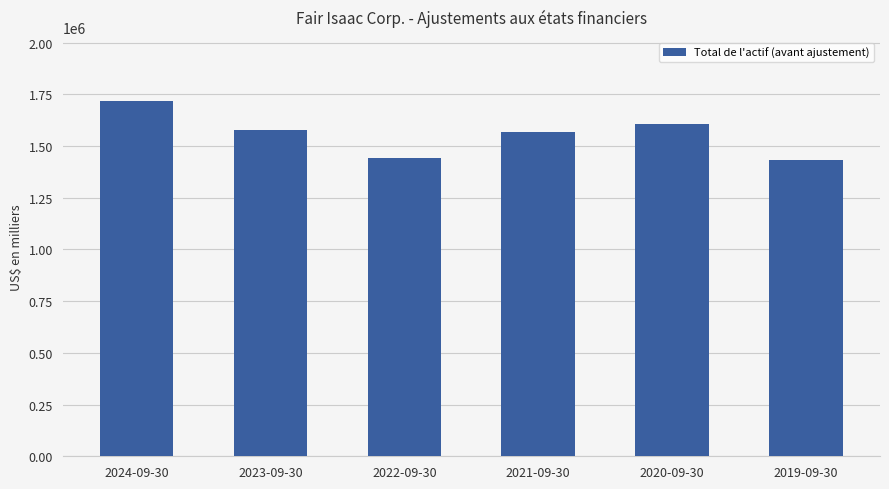

What position from the left is 2020-09-30?

5